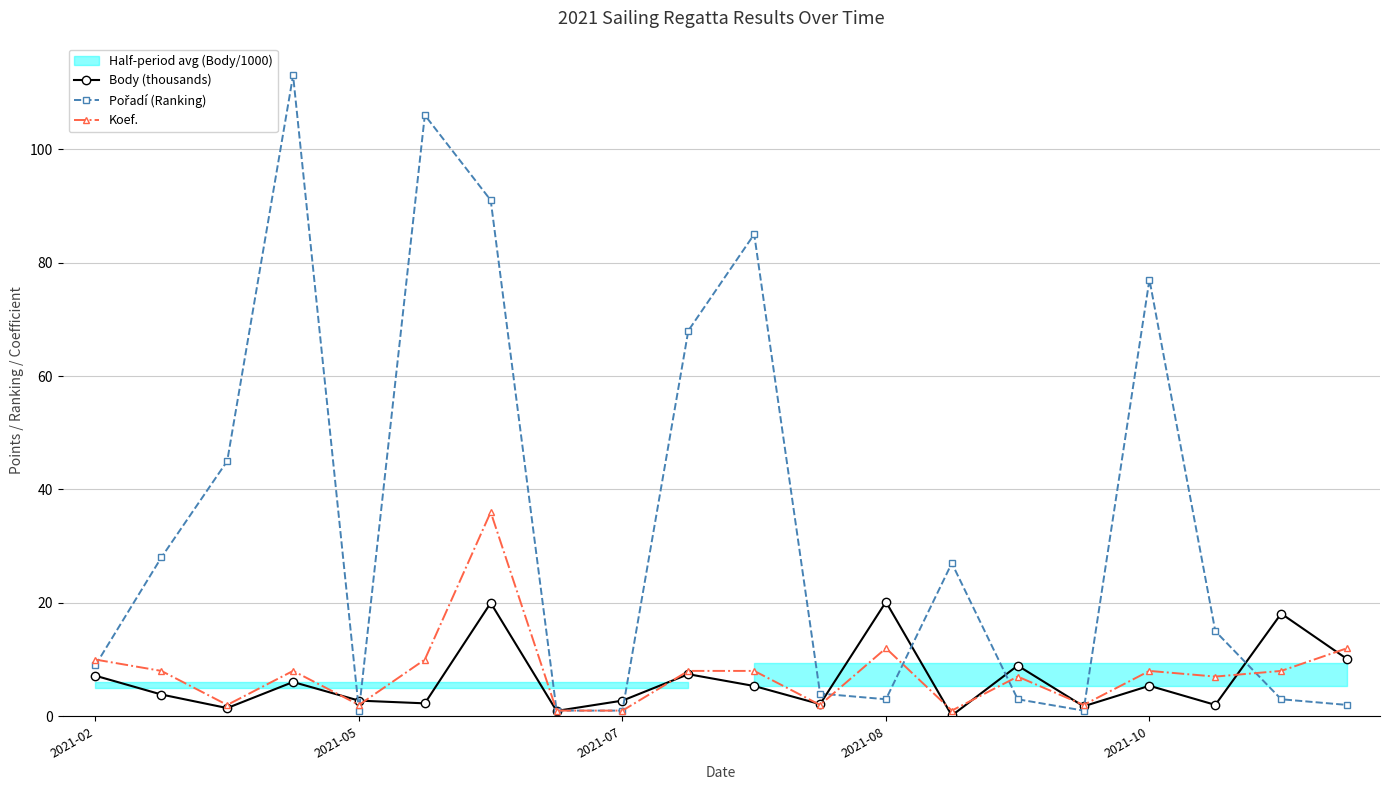

Reading right to left, extract all data points from this chart.

Body (thousands): 10.1	18.1	2.0	5.4	1.8	8.9	0.1	20.2	2.1	5.3	7.4	2.8	0.9	20.0	2.3	2.8	6.0	1.4	3.8	7.2
Pořadí (Ranking): 2.0	3.0	15.0	77.0	1.0	3.0	27.0	3.0	4.0	85.0	68.0	1.0	1.0	91.0	106.0	1.0	113.0	45.0	28.0	9.0
Koef.: 12.0	8.0	7.0	8.0	2.0	7.0	1.0	12.0	2.0	8.0	8.0	1.0	1.0	36.0	10.0	2.0	8.0	2.0	8.0	10.0